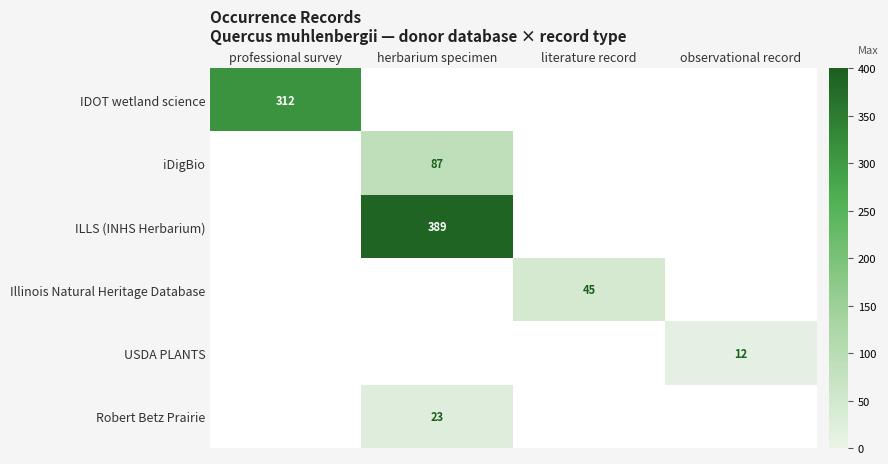

Is it true that ILLS (INHS Herbarium) equals 389 at herbarium specimen?

True